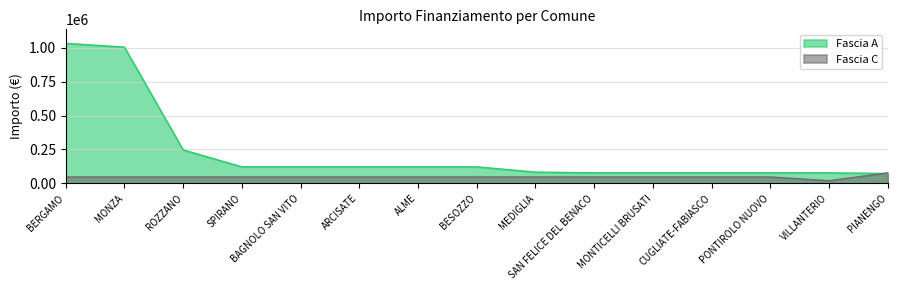

What is the difference between the maximum and minimum values in the Fascia A series?

958746